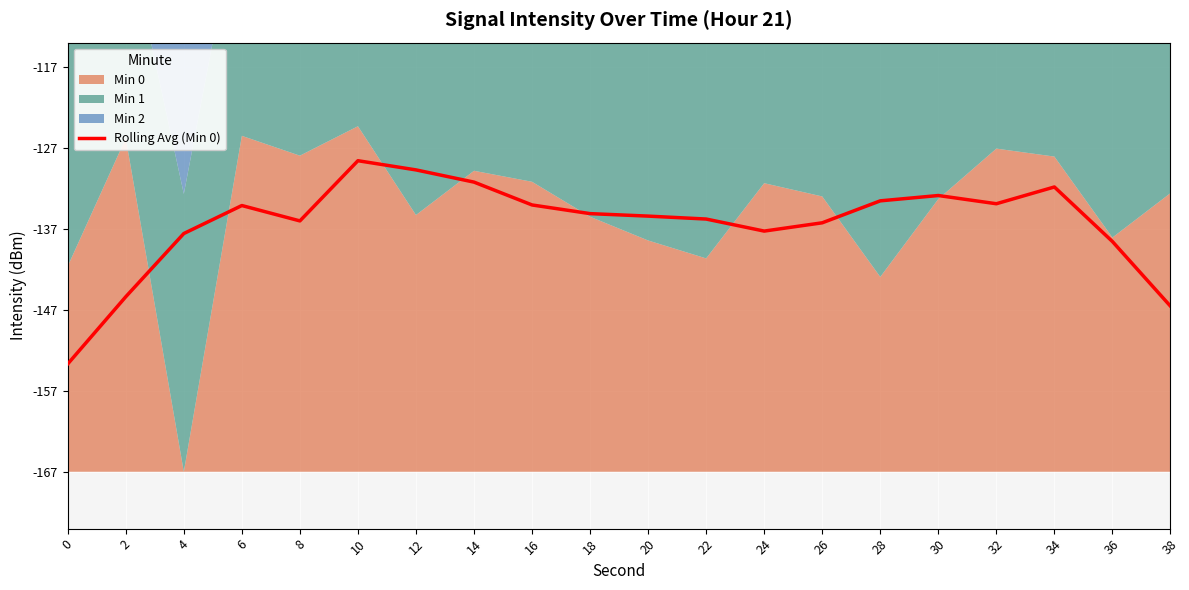

Is it true that the value at 16 is 32.9?

True